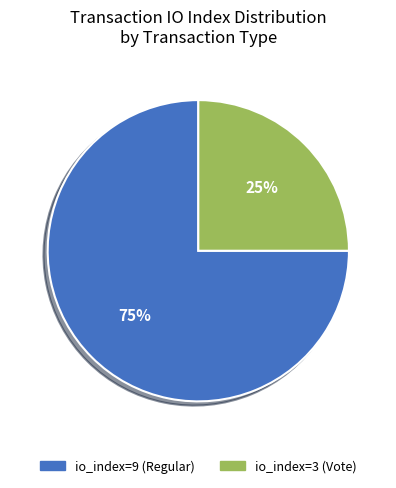

Combined, do io_index=3 (Vote) and io_index=9 (Regular) account for over 50%?

Yes